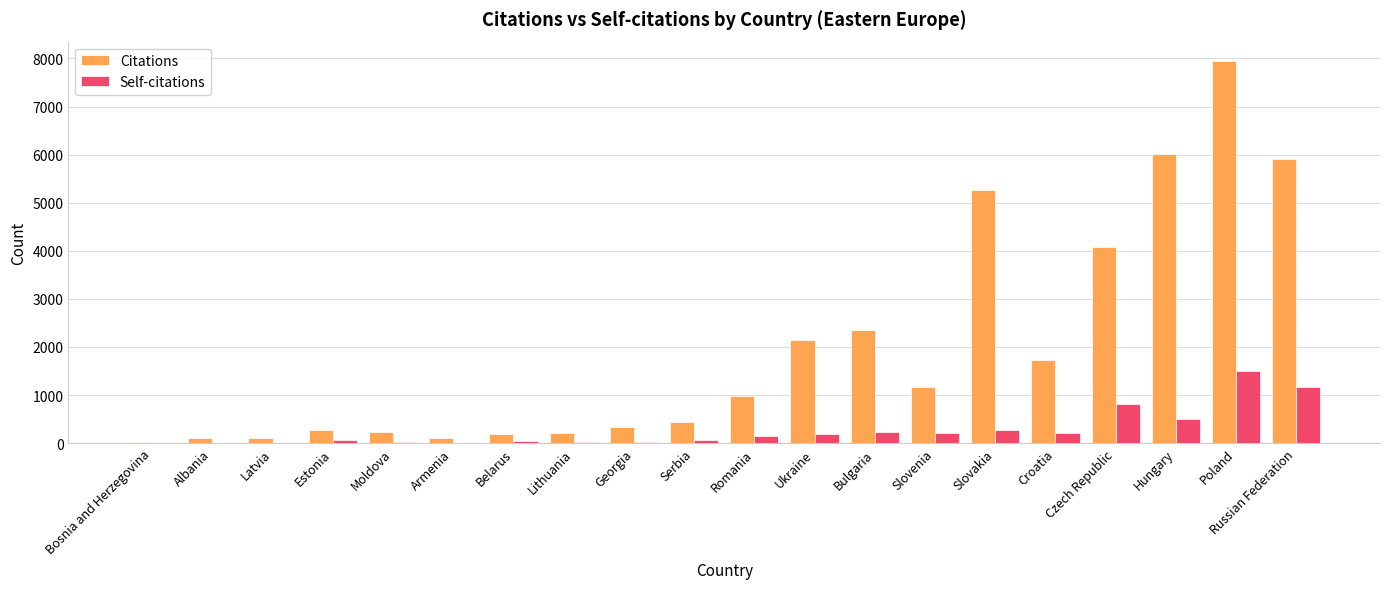

The Citations series shows 274 at Estonia. True or false?

True